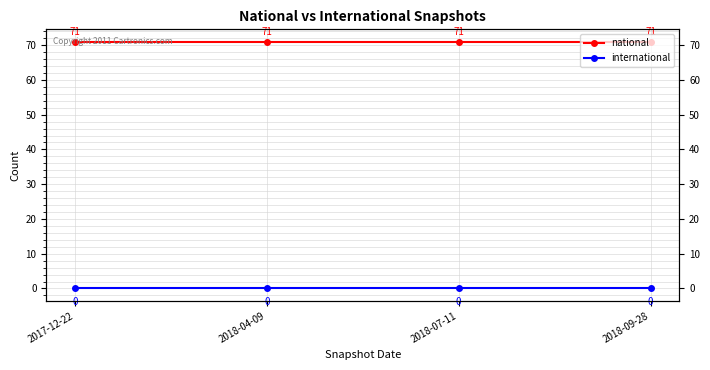

True or false: international and national cross at least once.

False